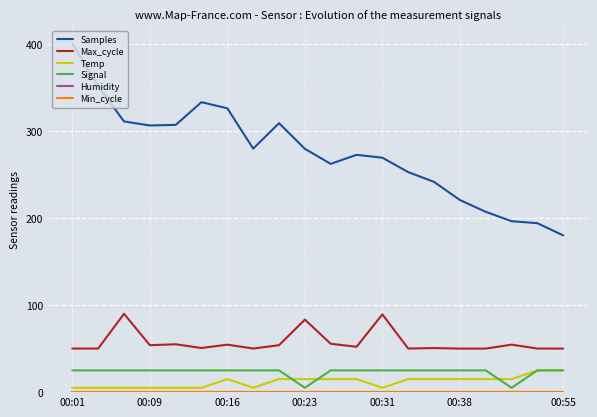

List the series in order of their peak value, highest first.

Samples, Max_cycle, Temp, Signal, Humidity, Min_cycle